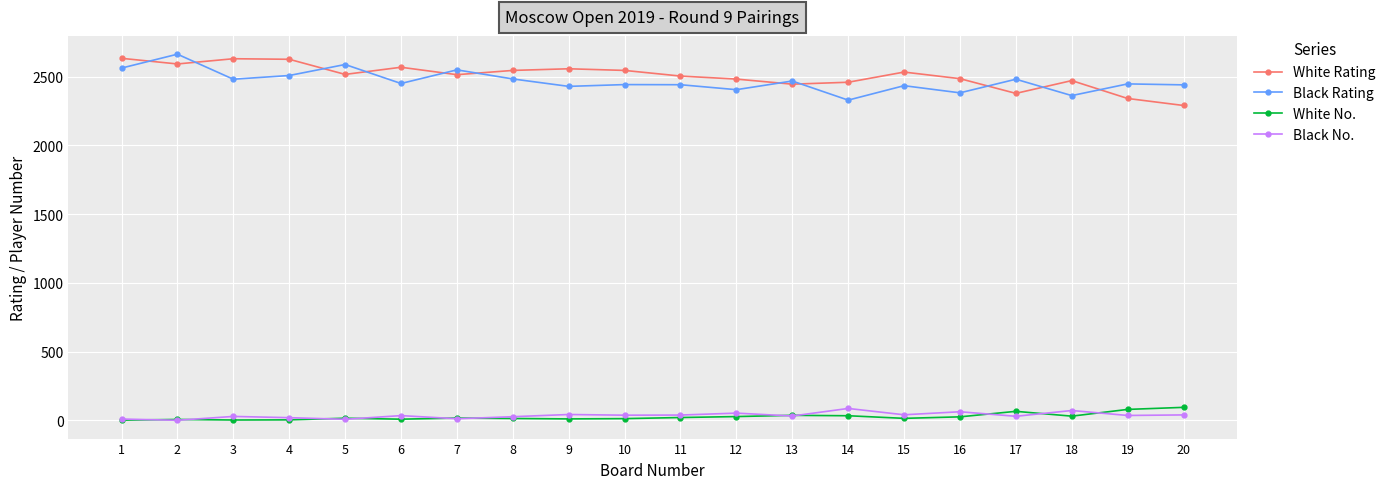

Where is the first local maximum for Black Rating?

2